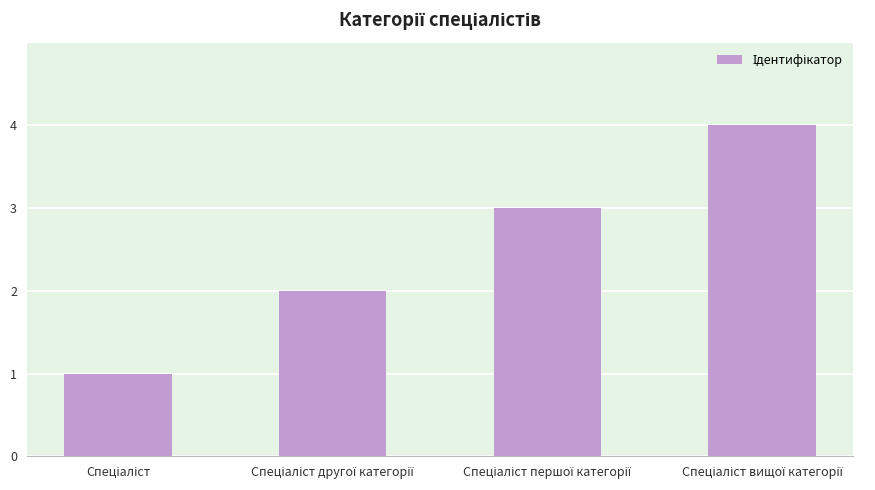

What is the difference between the maximum and second lowest values?

2